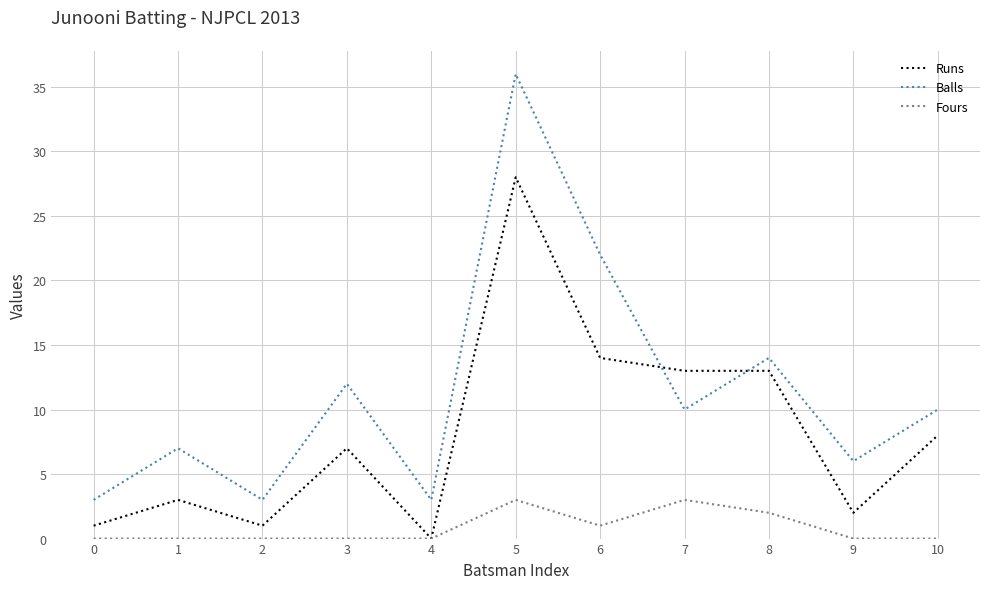

Which series has the largest total across all categories?

Balls